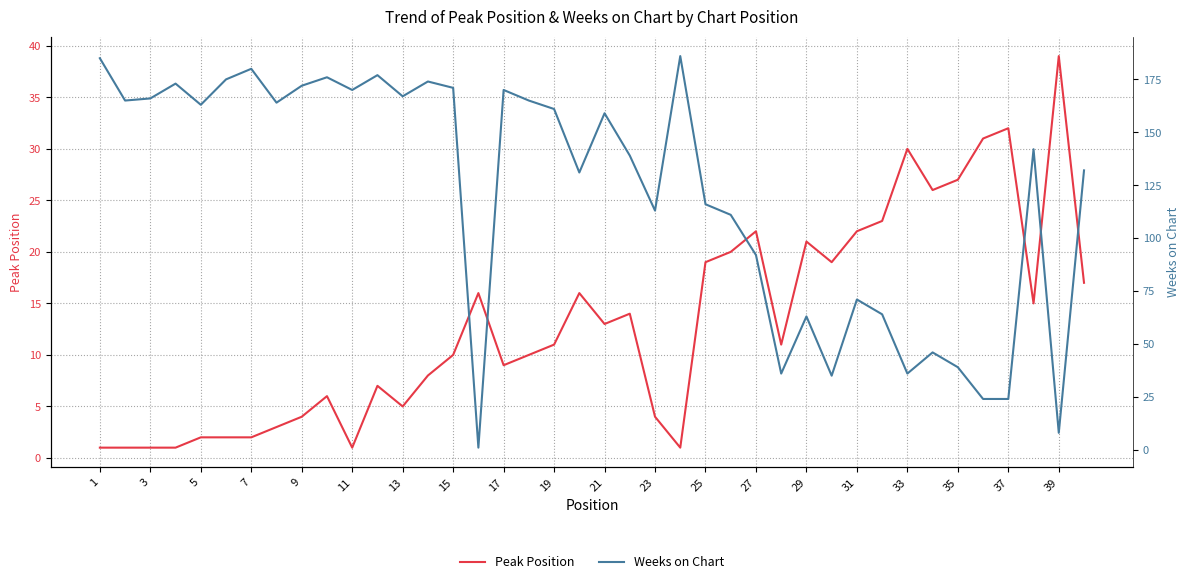

At which label does Peak Position reach its peak?

39